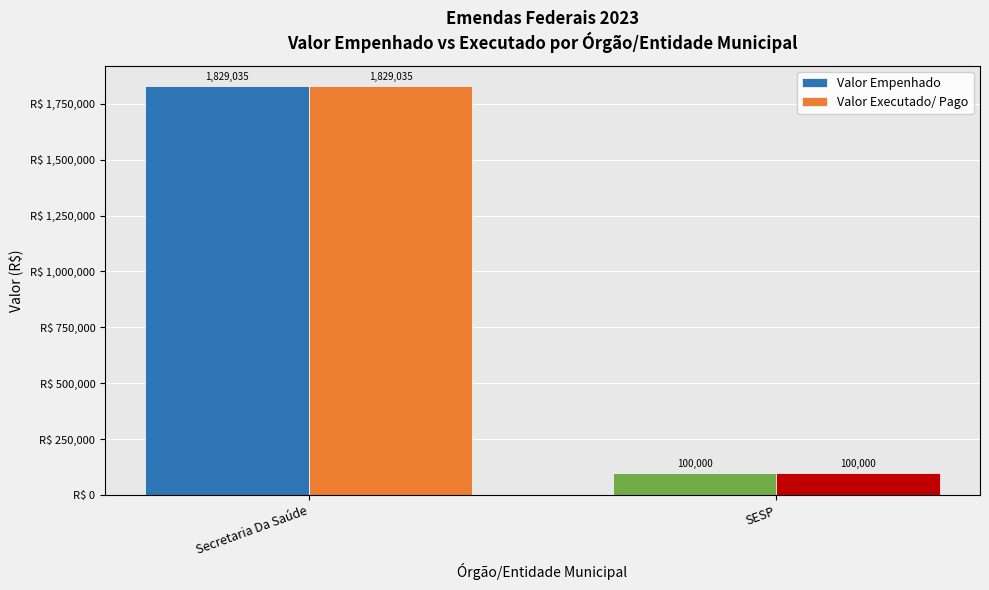

How many data points in Valor Executado/ Pago are above 1829034?

1